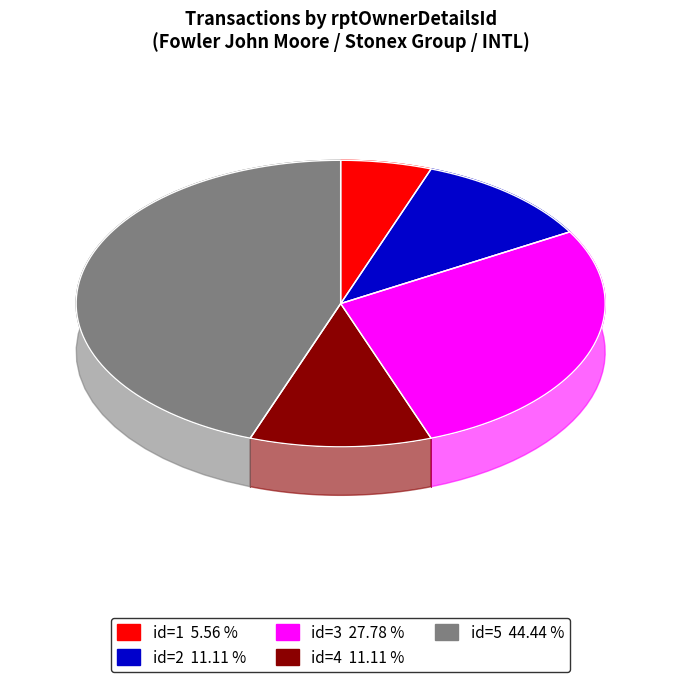

How many segments does this pie chart have?

5